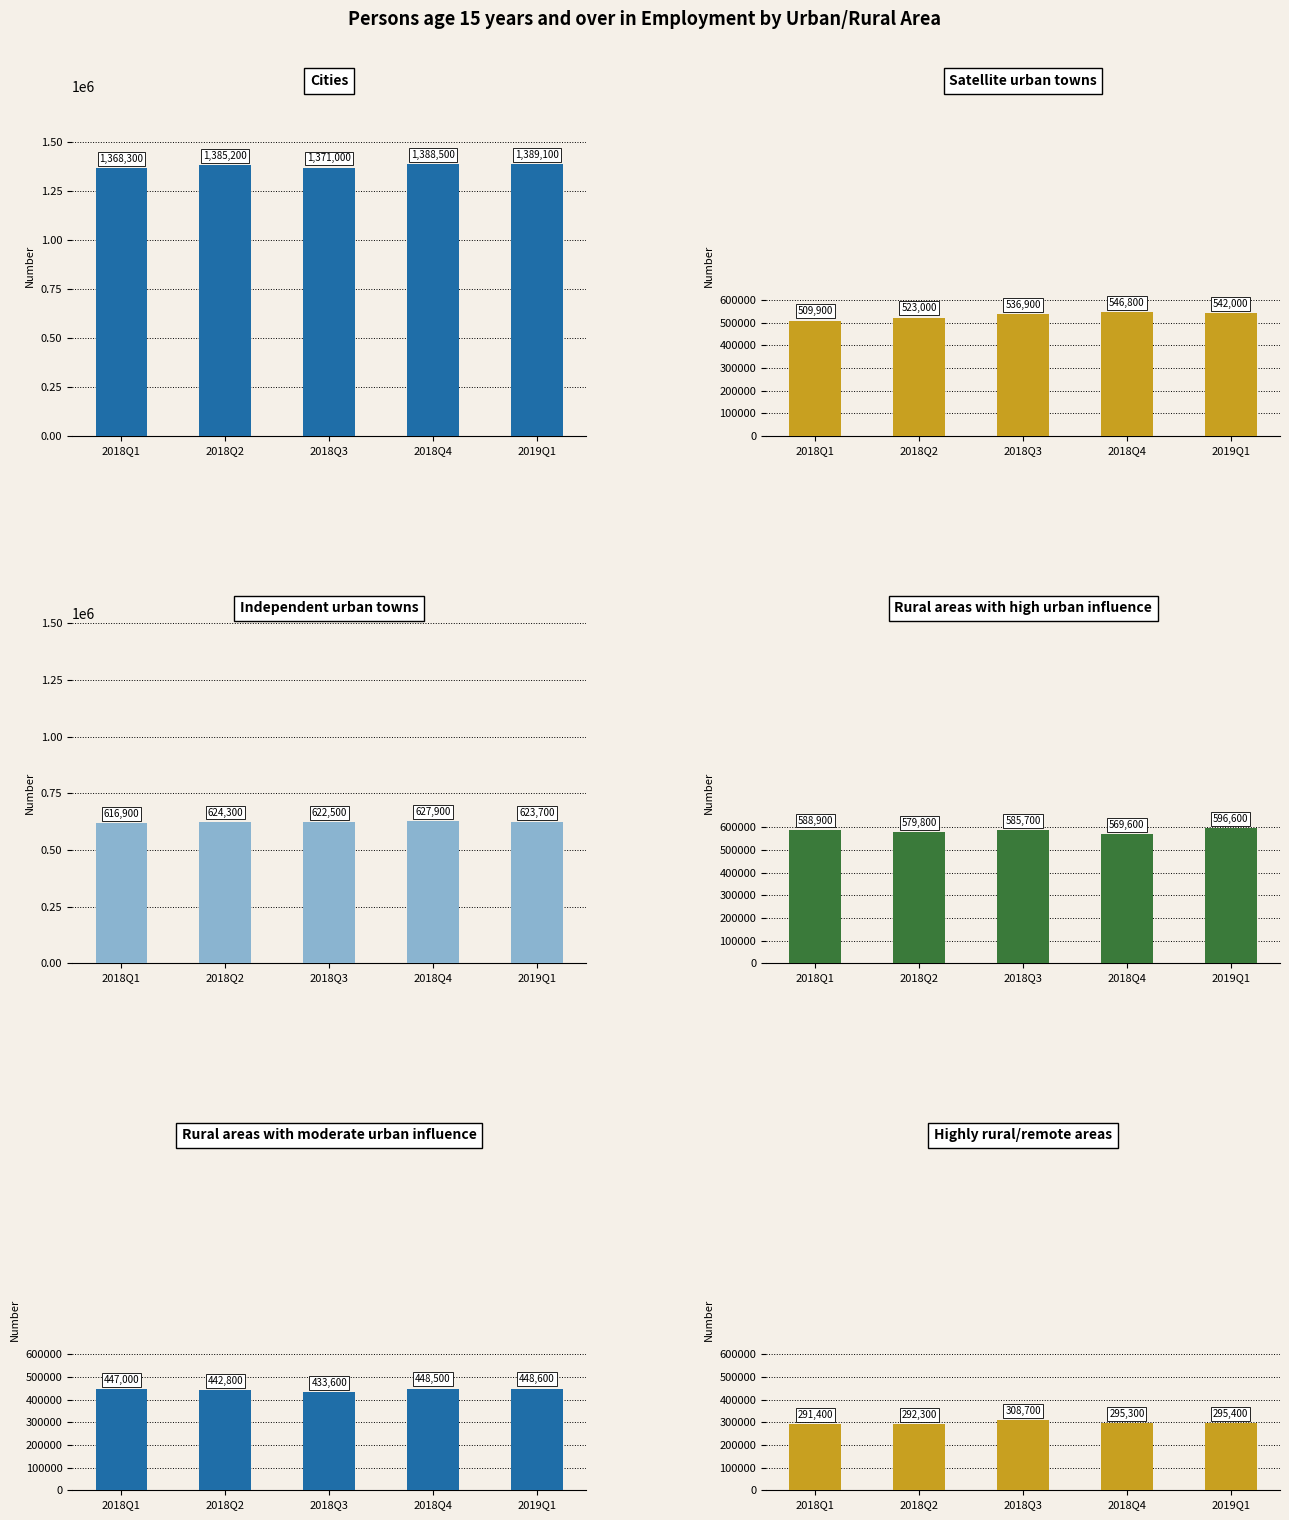

What is the sum of the Independent urban towns values at 2018Q4 and 2018Q3?

1250400